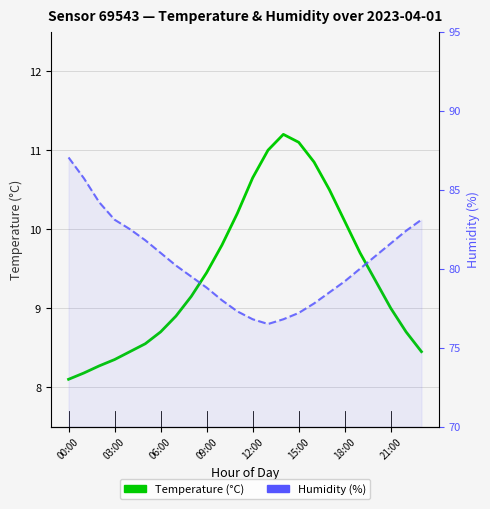

Reading left to right, transcribe all the data shown in this chart.

Temperature profile: 8.1	8.2	8.3	8.3	8.4	8.6	8.7	8.9	9.2	9.4	9.8	10.2	10.7	11.0	11.2	11.1	10.8	10.5	10.1	9.7	9.3	9.0	8.7	8.4
Humidity: 87.0	85.7	84.2	83.1	82.5	81.8	81.0	80.2	79.5	78.8	78.0	77.3	76.8	76.5	76.8	77.2	77.8	78.5	79.2	80.0	80.8	81.6	82.4	83.1